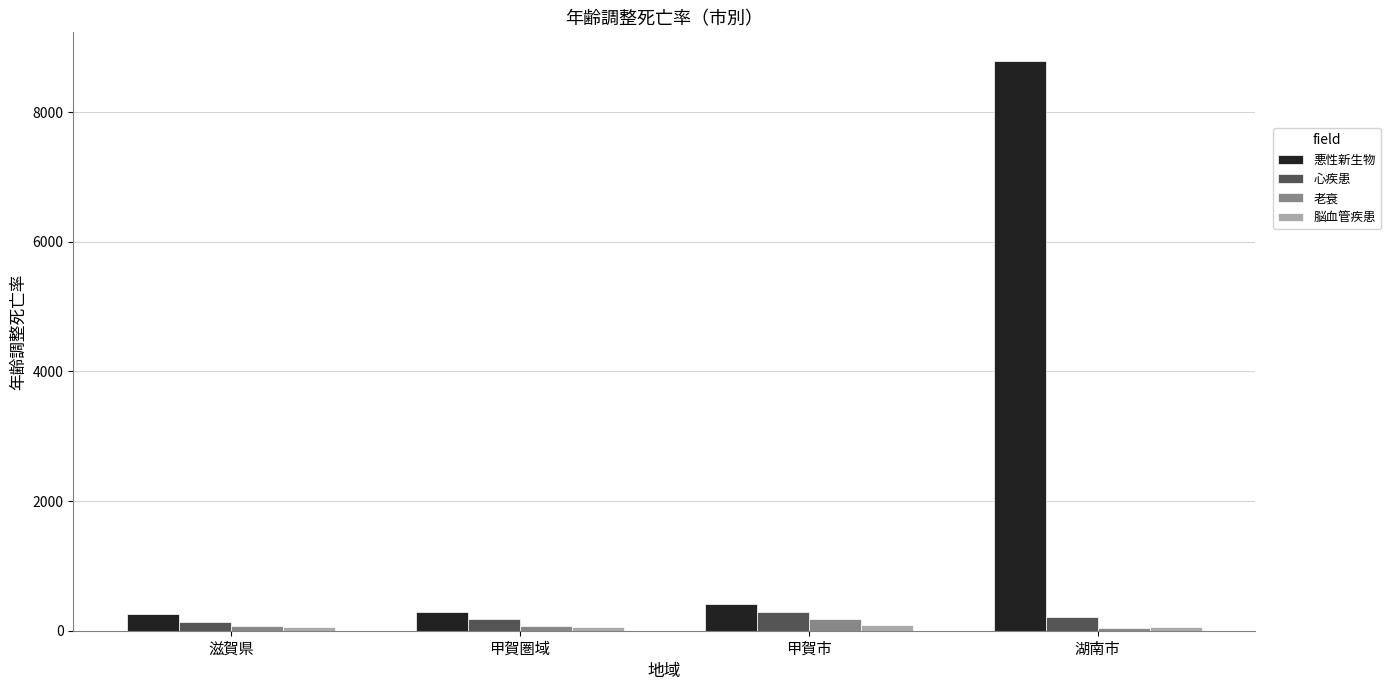

Which series has the largest range (max minus min)?

悪性新生物